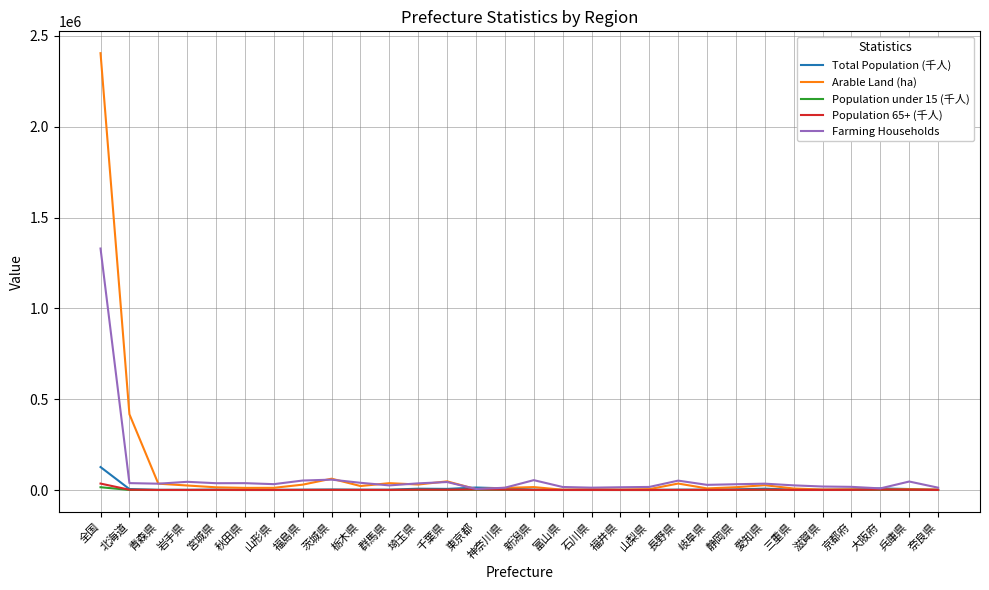

At which label does Farming Households reach its peak?

全国